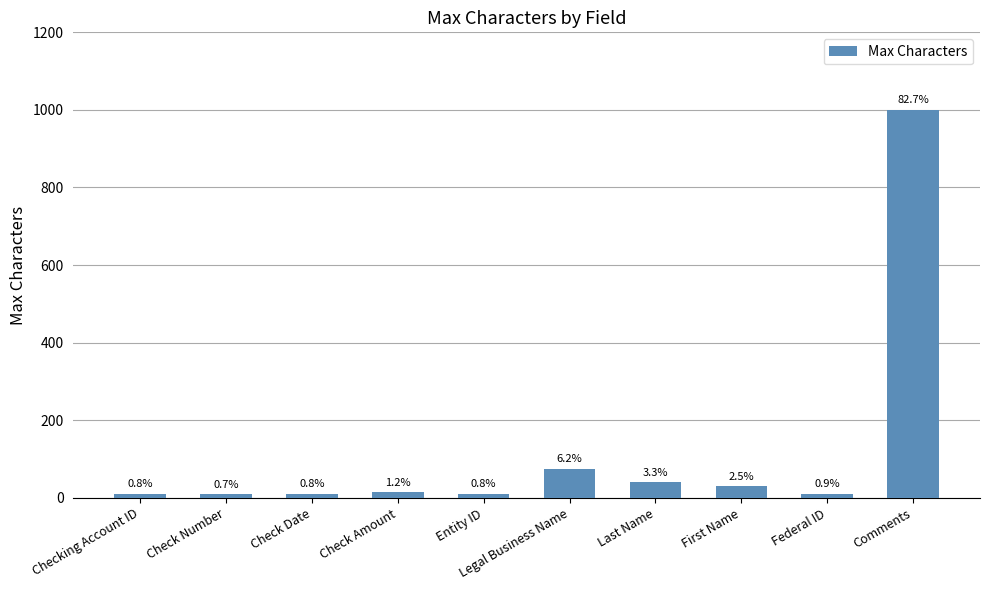

What is the sum of all values?

1209